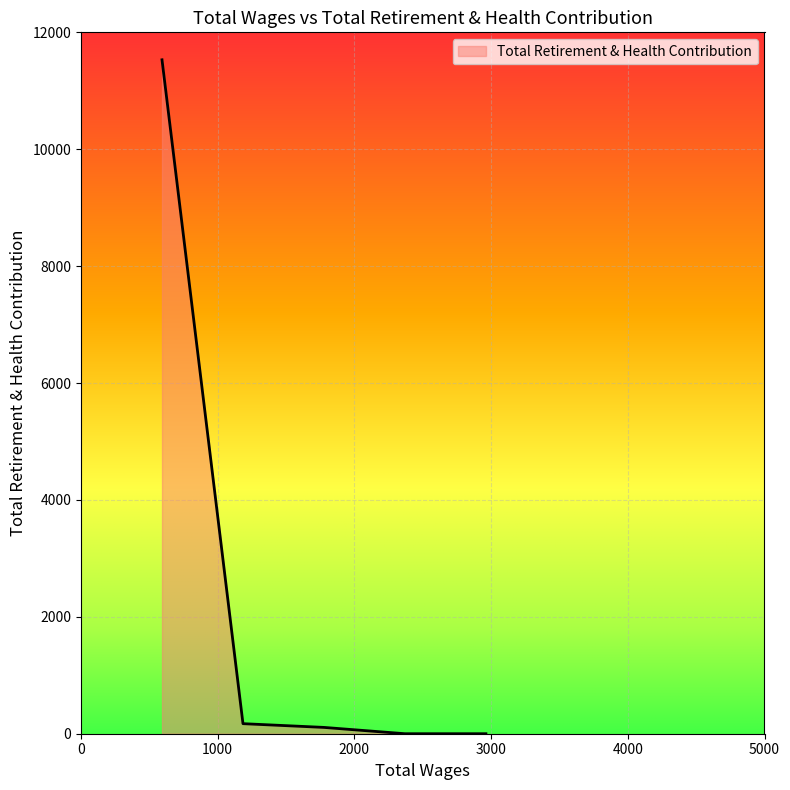

What is the average value?

2362